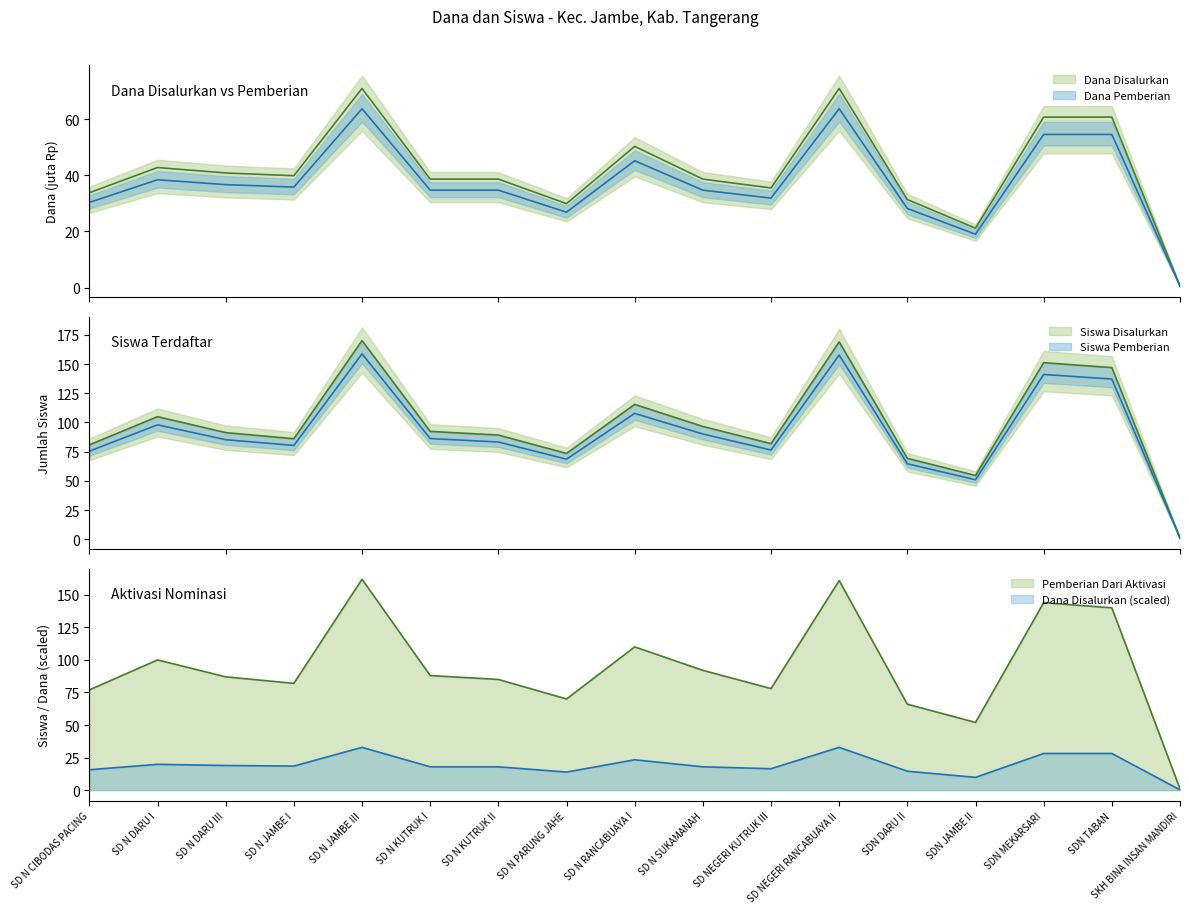

What is the difference between the maximum and second lowest values in the Dana Pemberian series?

49.8